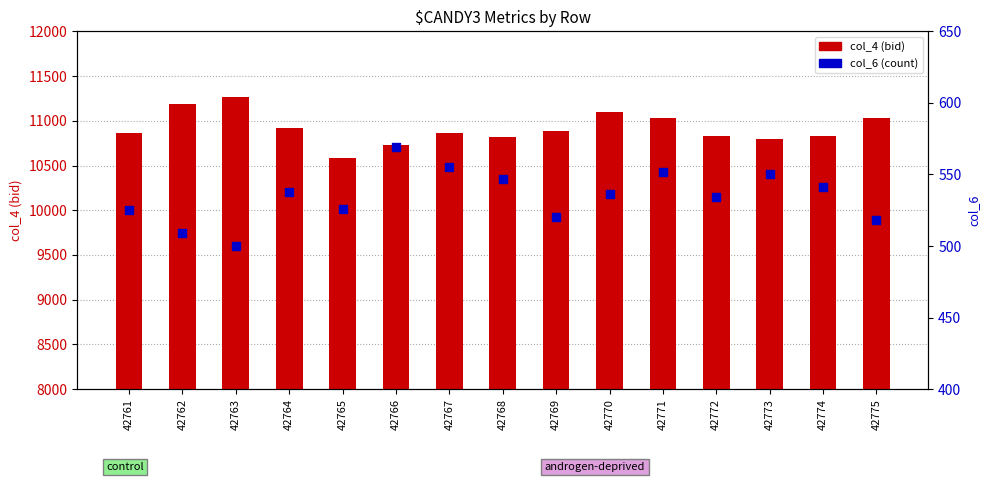

At which category is the sum across all series the highest?

42763